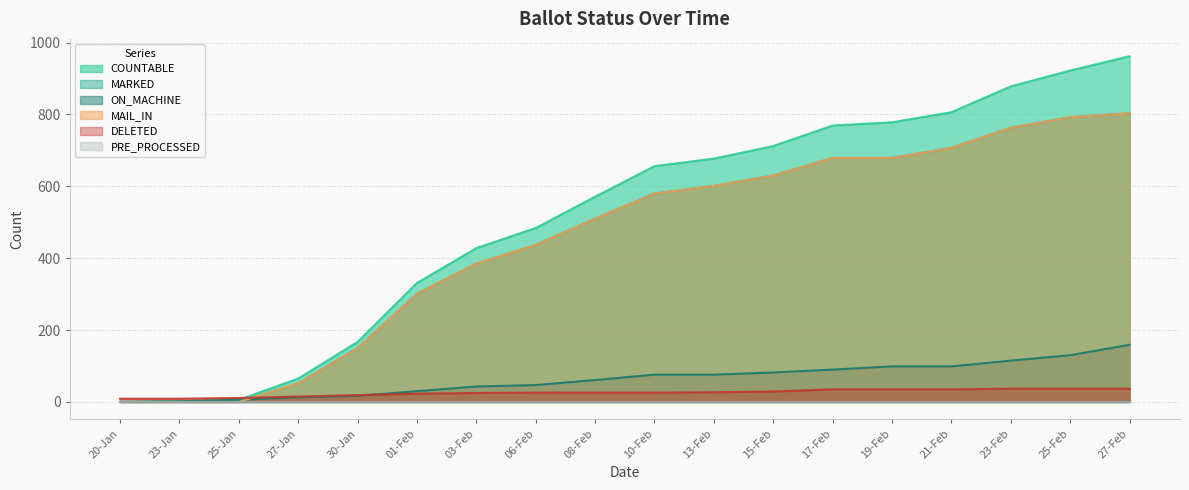

Does the chart display data point markers on the line(s)?

No